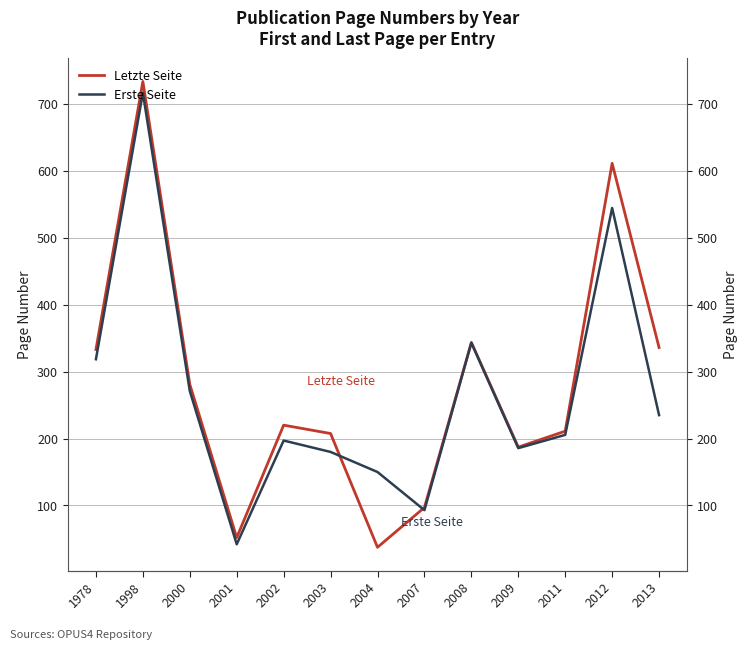

What is the difference between the second highest and second lowest values in the Letzte Seite series?

559.2